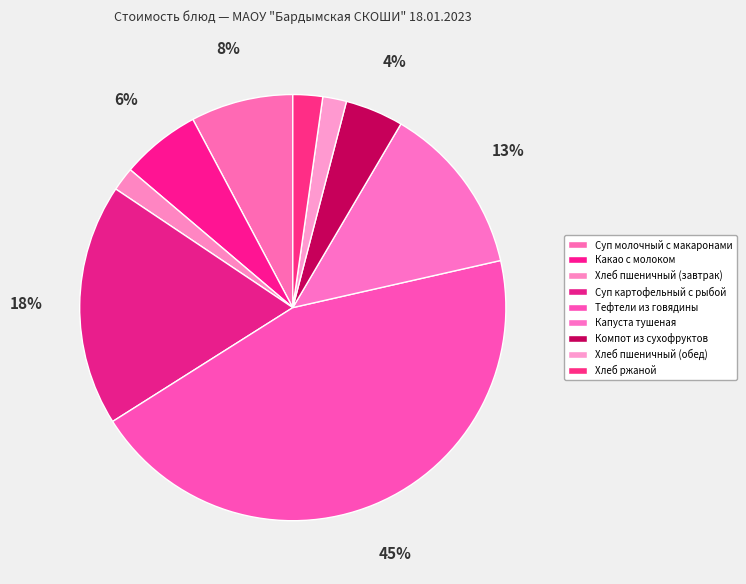

Rank the categories by value from highest to lowest.

Тефтели из говядины, Суп картофельный с рыбой, Капуста тушеная, Суп молочный с макаронами, Какао с молоком, Компот из сухофруктов, Хлеб ржаной, Хлеб пшеничный (завтрак), Хлеб пшеничный (обед)